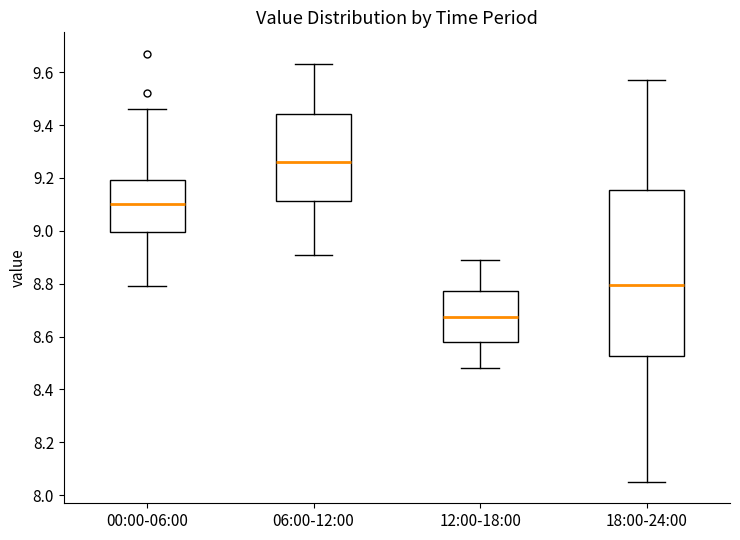

Where is the upper edge of the box for 18:00-24:00 on the y-axis? The values are not printed on the chart, so give them approximately, as read against the axis.

9.16